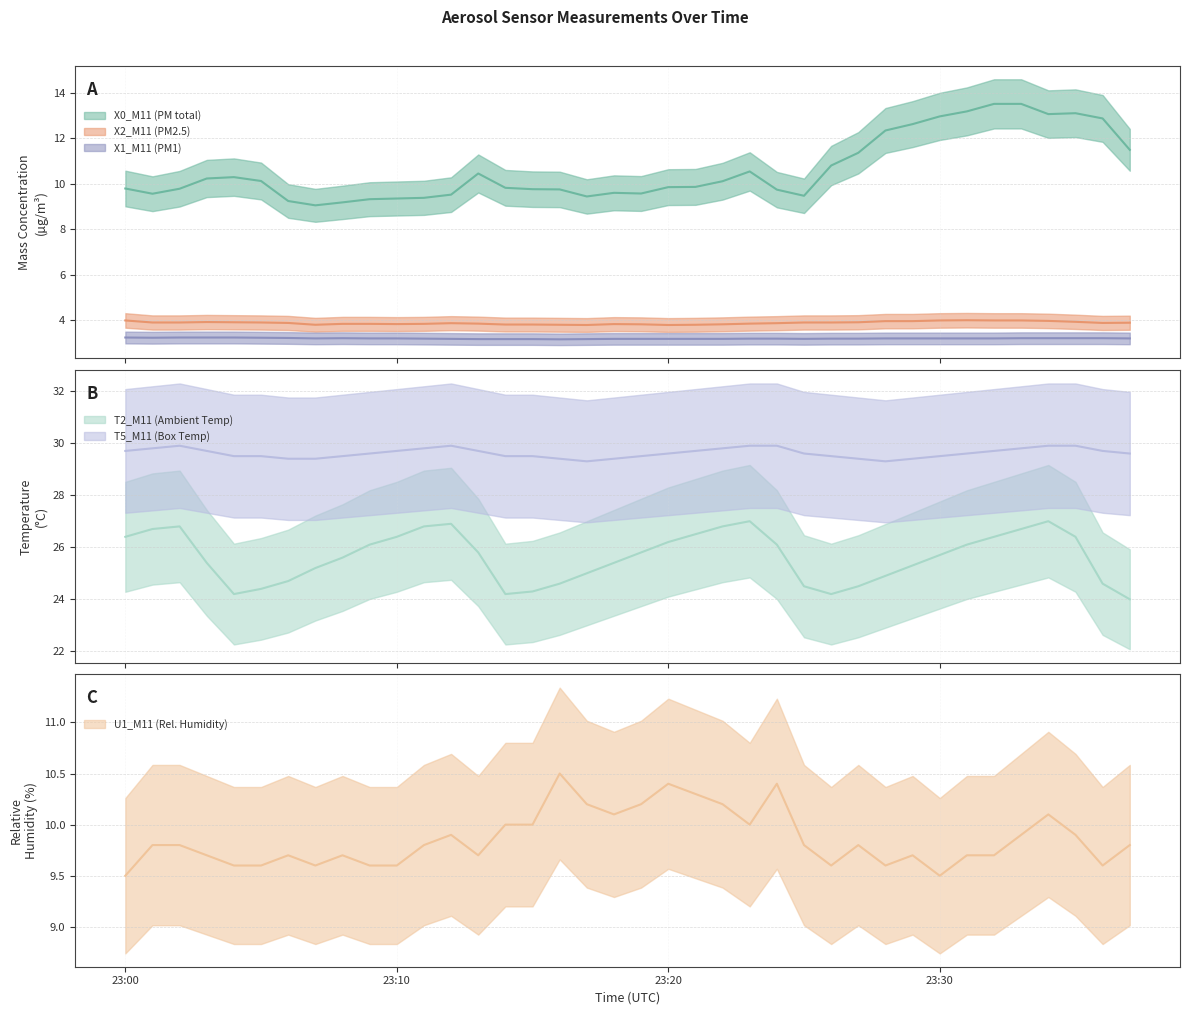

True or false: X0_M11 (PM total) and X1_M11 (PM1) cross at least once.

False